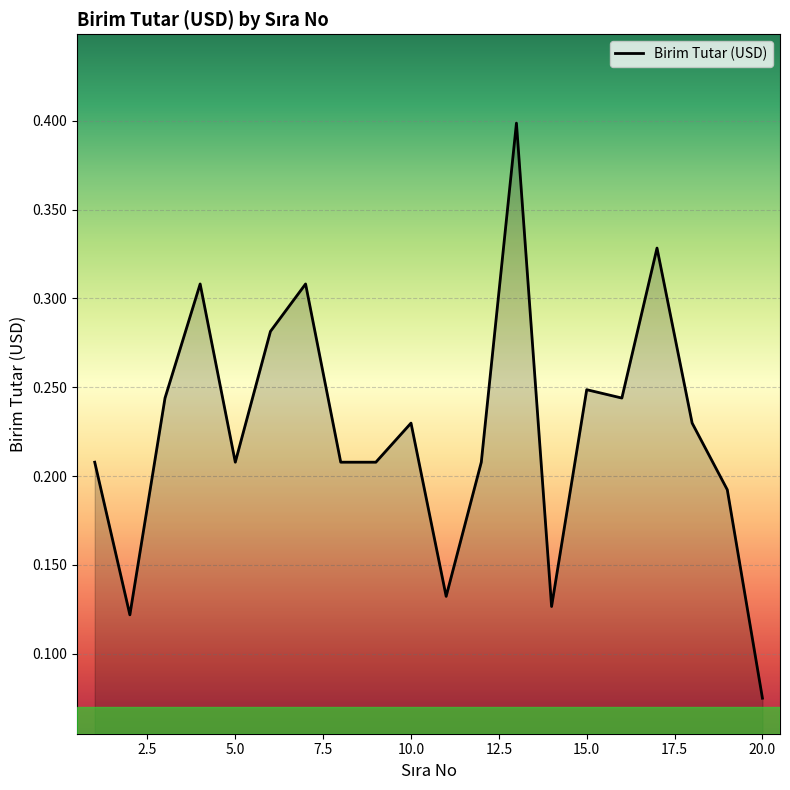

What is the greatest value displayed?

0.4